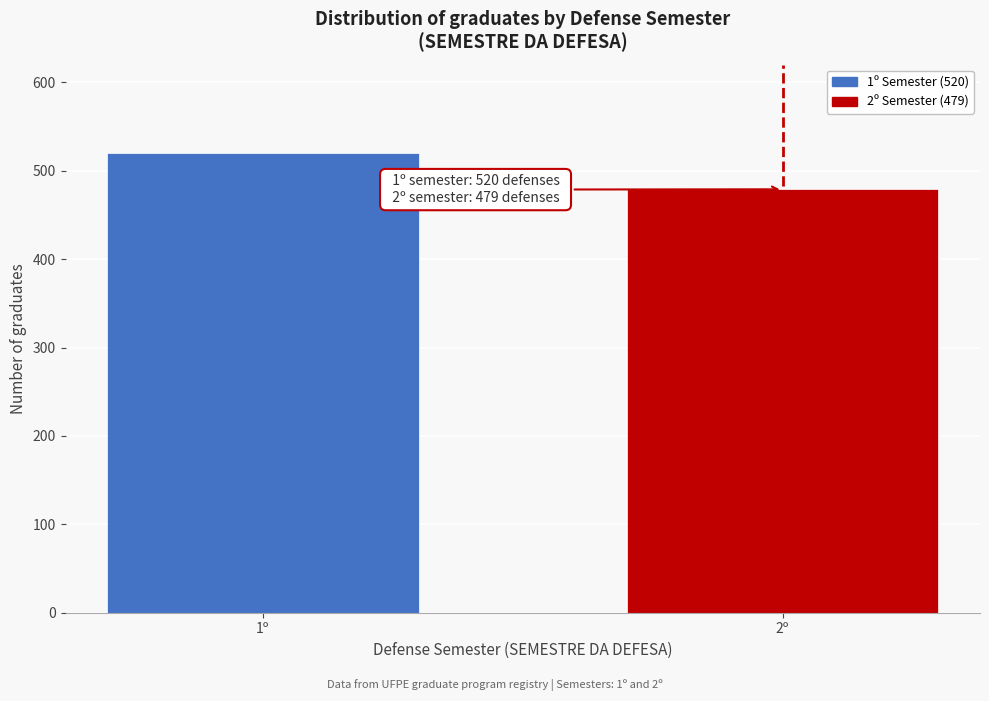

Reading left to right, what are all the values shown in this chart?

1º=520	2º=479